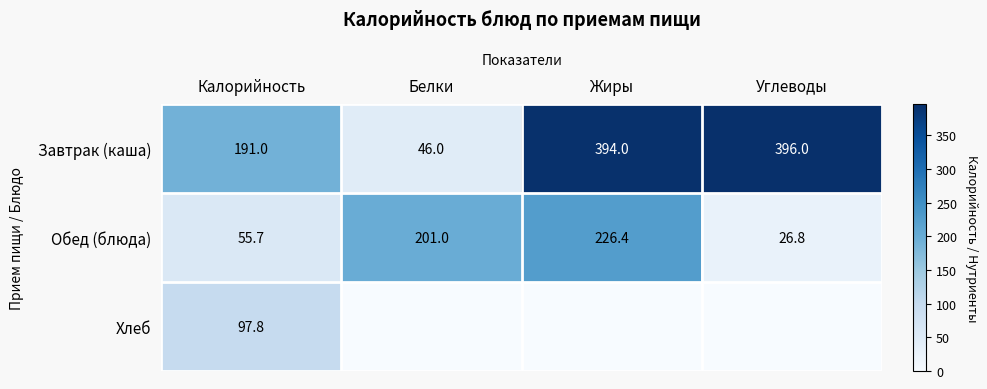

Rank the categories by Обед (блюда) value from highest to lowest.

Жиры, Белки, Калорийность, Углеводы